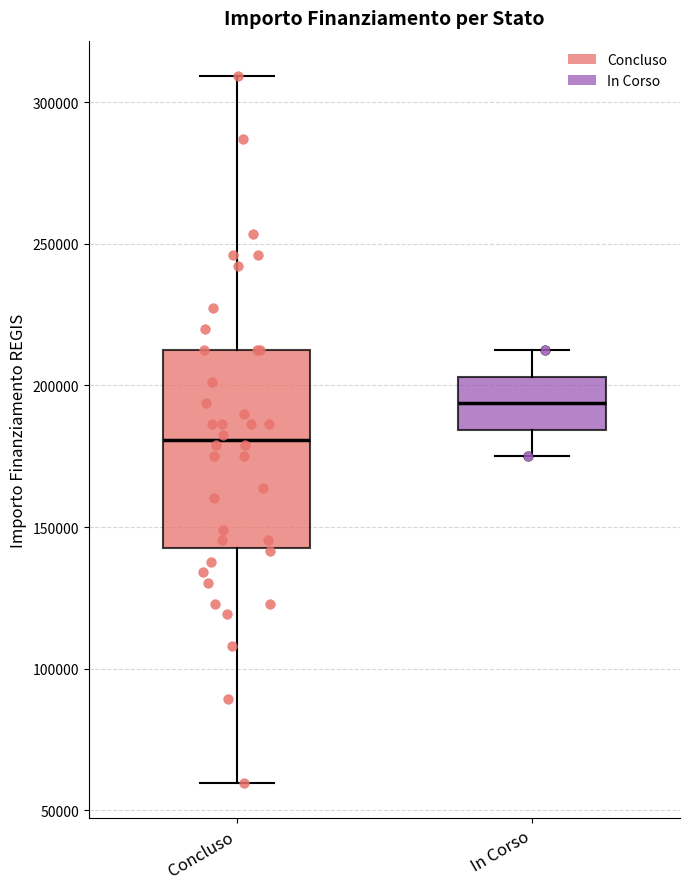

Reading left to right, read every box against the y-axis: the position of its median line, the range the box covers, and the ends of its whiskers. The values are not printed on the chart, so give them approximately, as read against the axis.

Concluso: median 180000, box 145000 to 210000, whiskers 60000 to 310000
In Corso: median 195000, box 185000 to 205000, whiskers 175000 to 210000